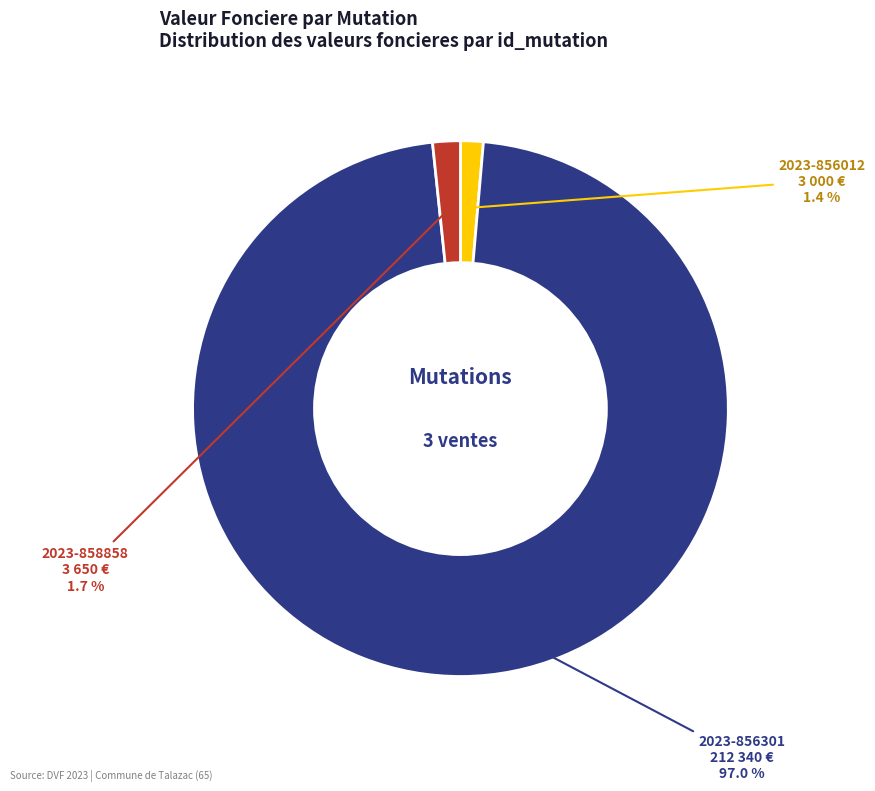

How many segments does this pie chart have?

3